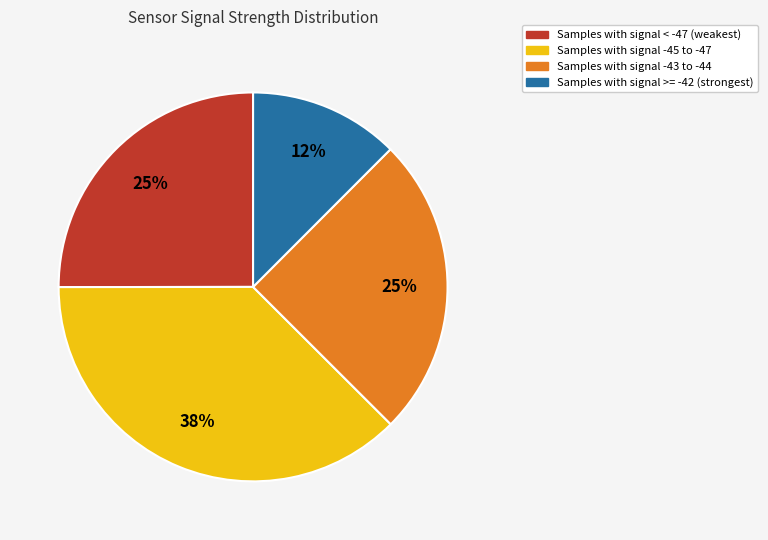

Which category has the biggest portion of the pie?

Samples with signal -45 to -47